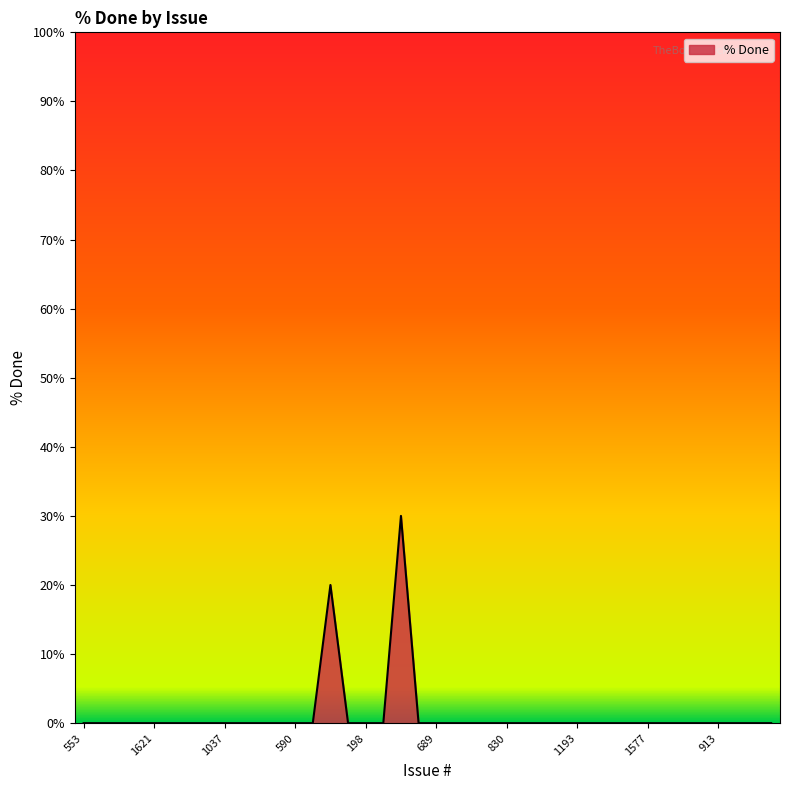

What is the greatest value displayed?

30